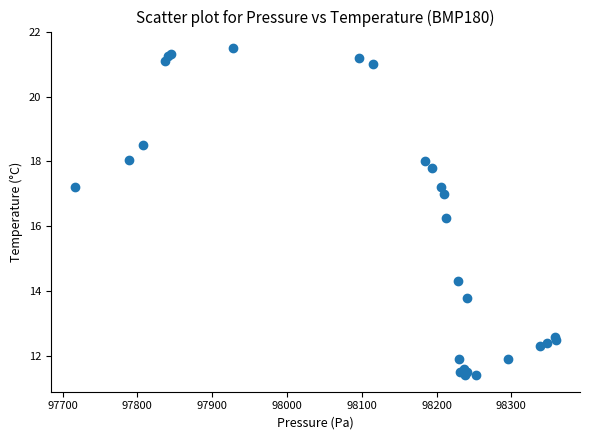

What Y value in the scatter plot is closest to 16?

16.2